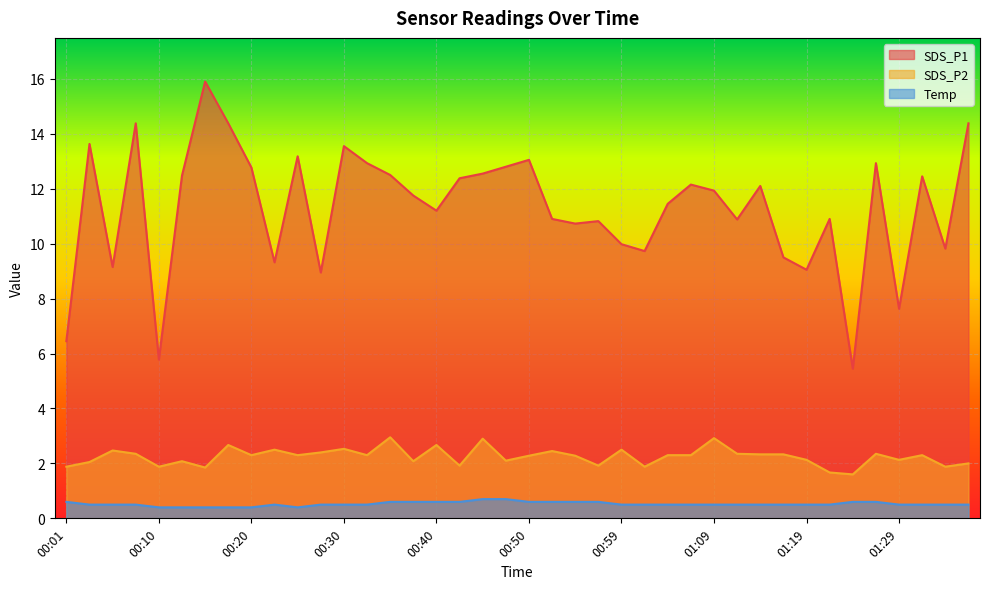

What is the difference between the maximum and minimum values in the SDS_P2 series?

1.4